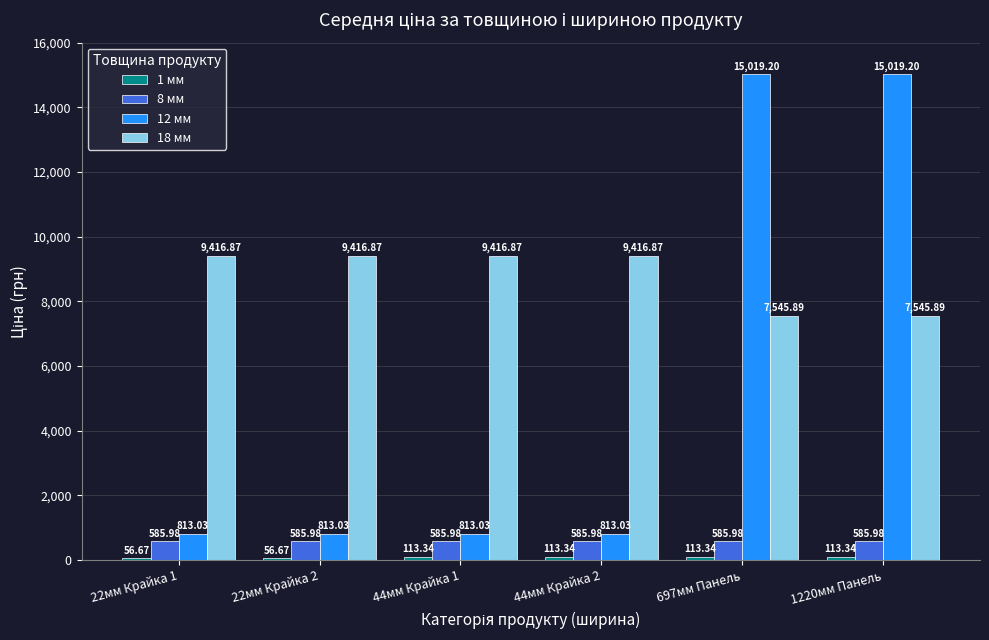

What is the difference between the highest and lowest values at 44мм Крайка 2?

9303.5